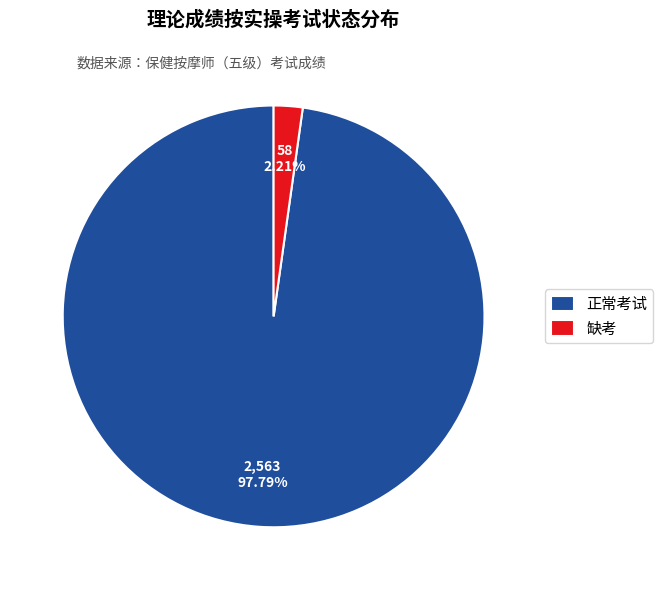

Count the number of slices in the pie.

2